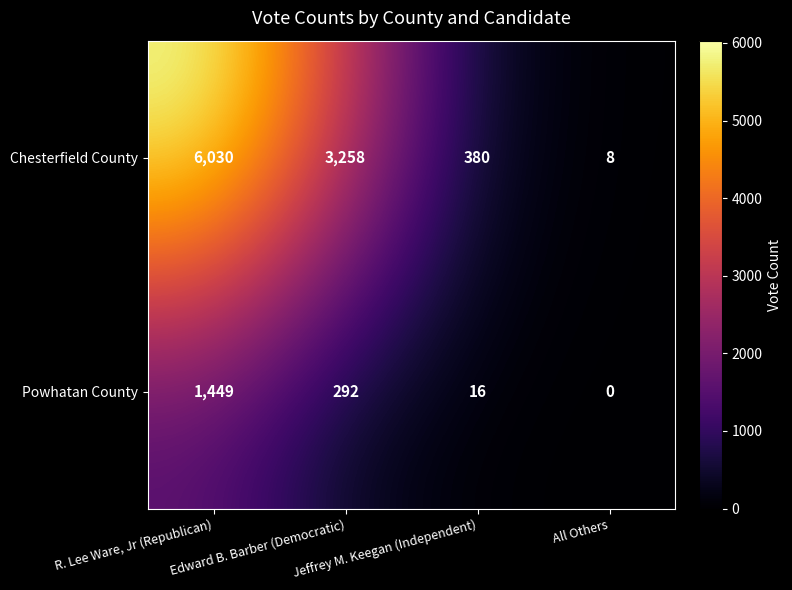

What is the highest value of the Chesterfield County series?

6030